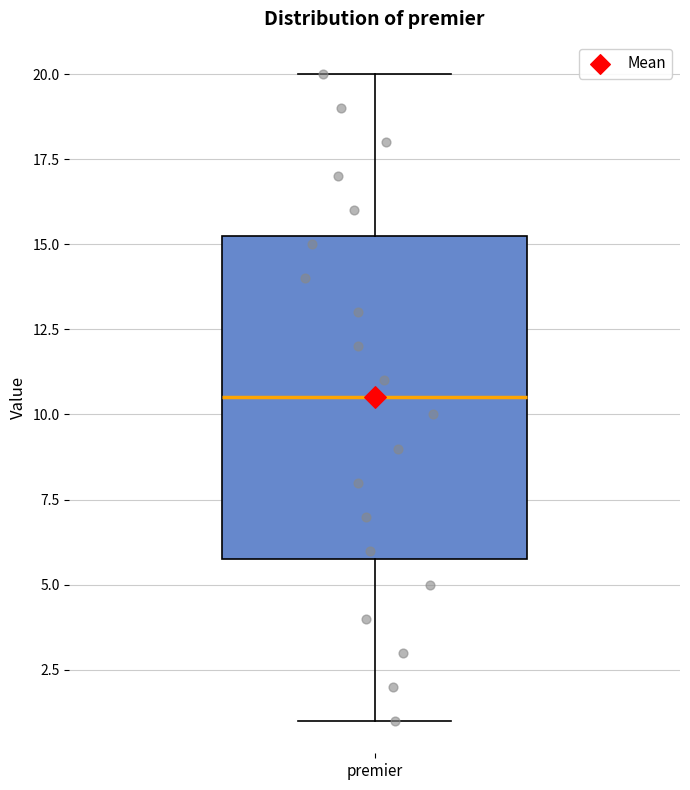

Transcribe this box plot: give where the median line is, the range the box spans, and where the two whiskers end, as read against the y-axis. The values are not printed on the chart, so give them approximately, as read against the axis.

median 10.5, box 6.0 to 15.5, whiskers 1.0 to 20.0